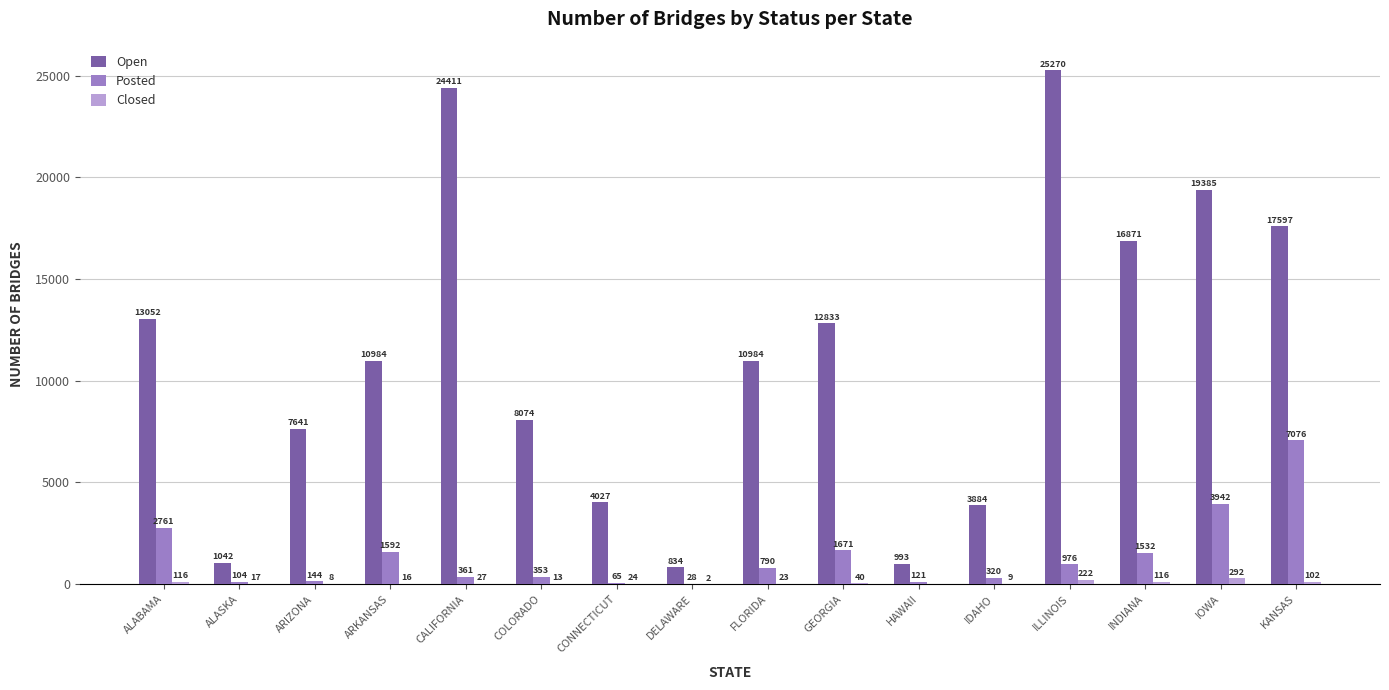

The Closed series shows 40 at GEORGIA. True or false?

True